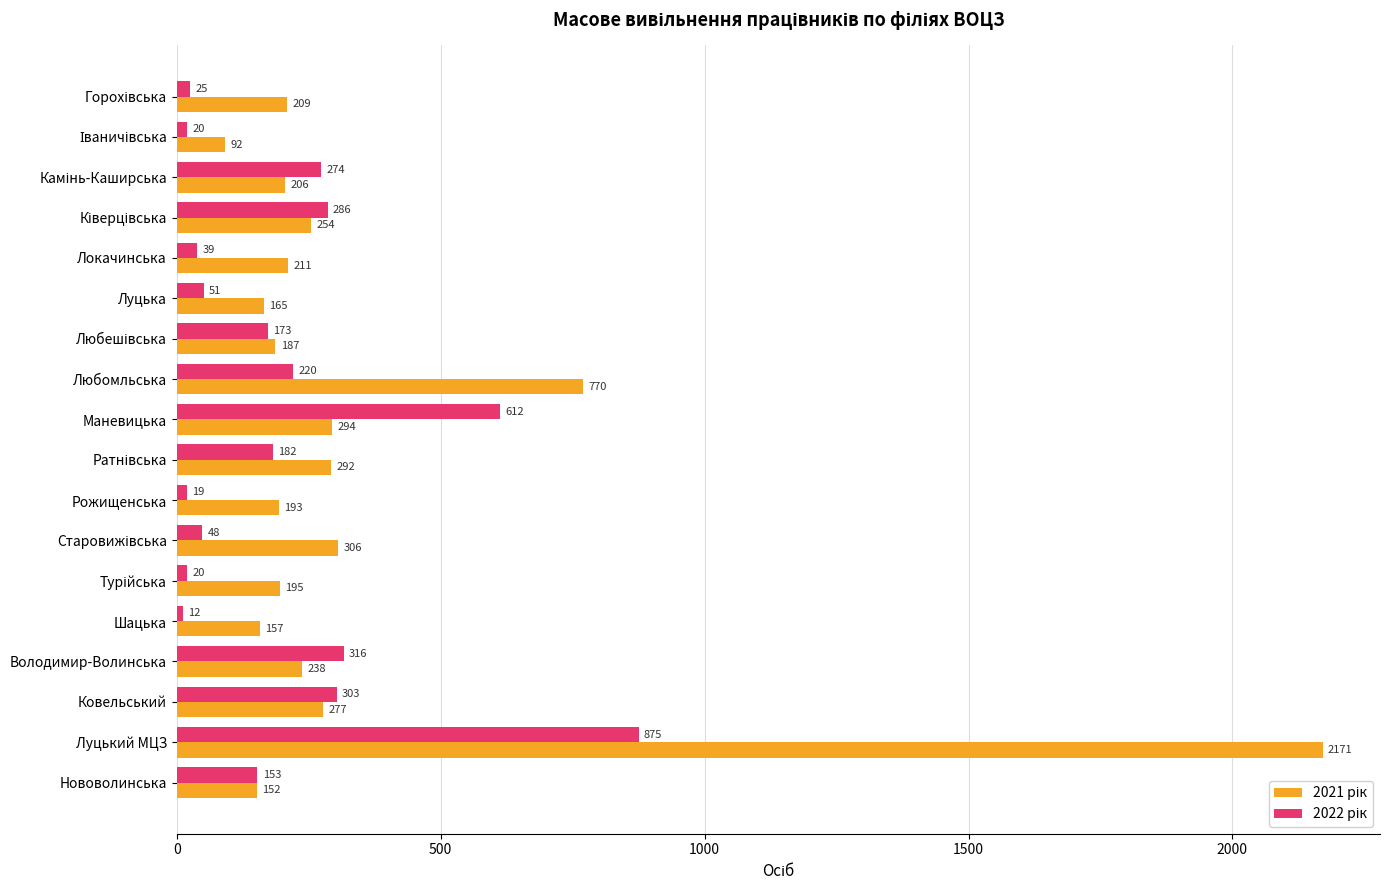

At how many categories does at least one series exceed 629?

2